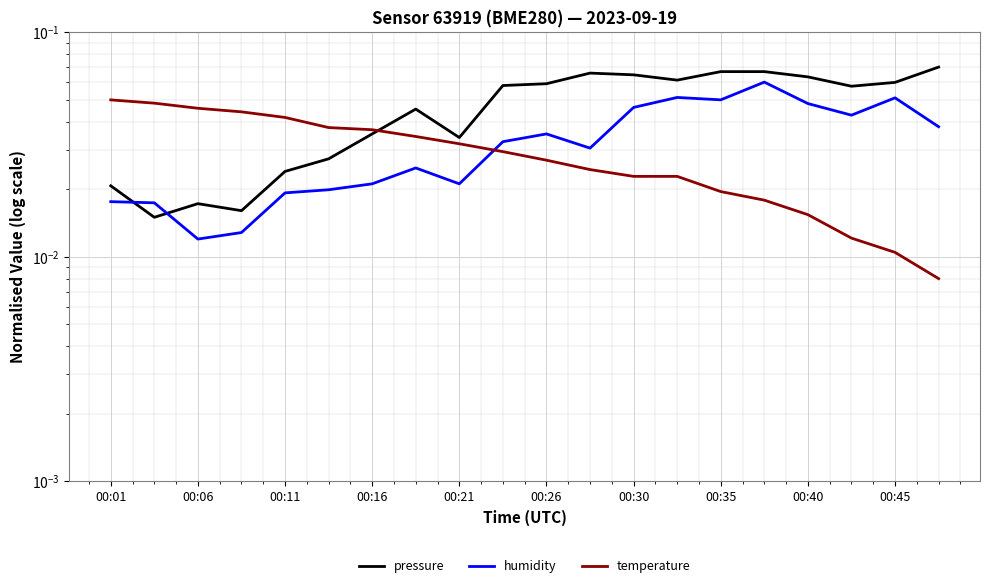

Does the chart display data point markers on the line(s)?

No